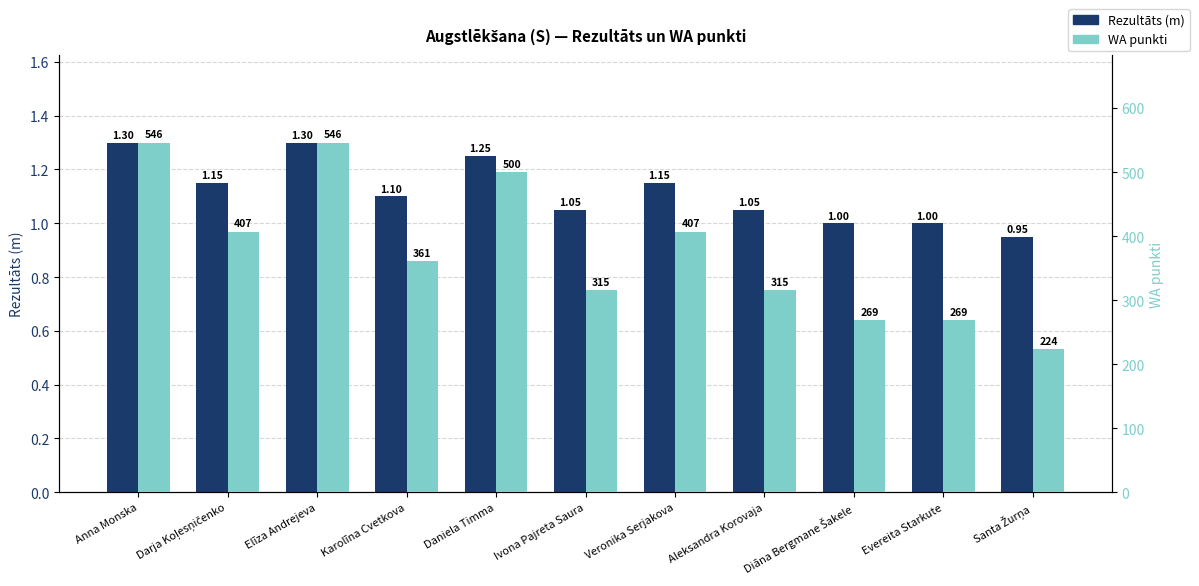

Are the bars grouped side by side (vs. stacked)?

Yes